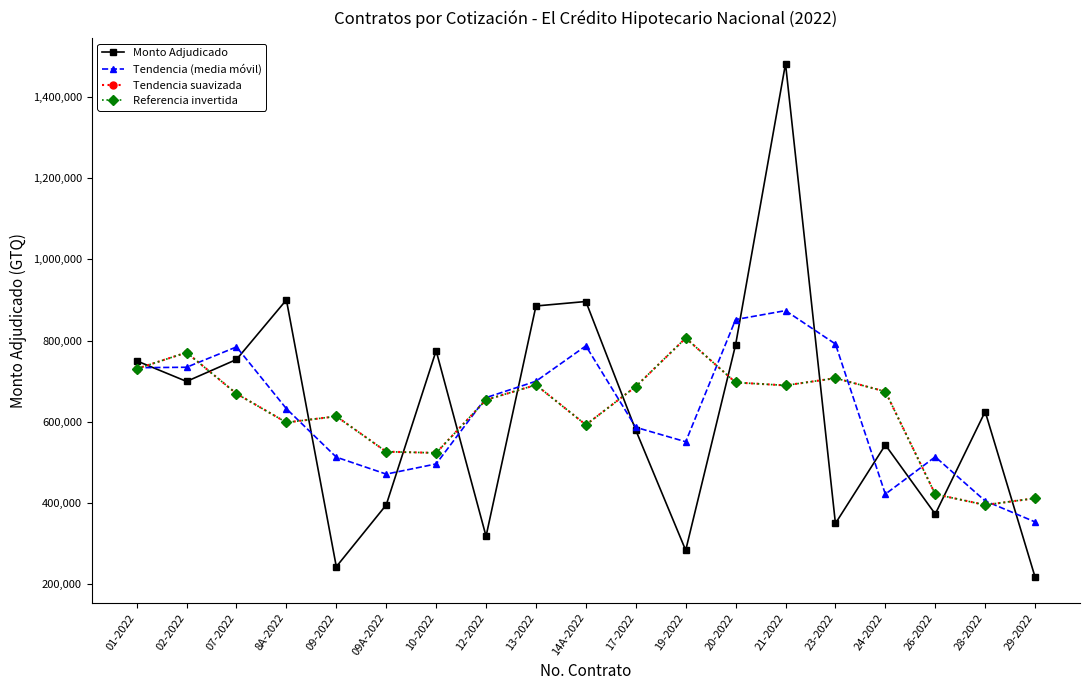

List the labels in order of Referencia invertida value, smallest first.

28-2022, 29-2022, 26-2022, 10-2022, 09A-2022, 14A-2022, 8A-2022, 09-2022, 12-2022, 07-2022, 24-2022, 17-2022, 21-2022, 13-2022, 20-2022, 23-2022, 01-2022, 02-2022, 19-2022